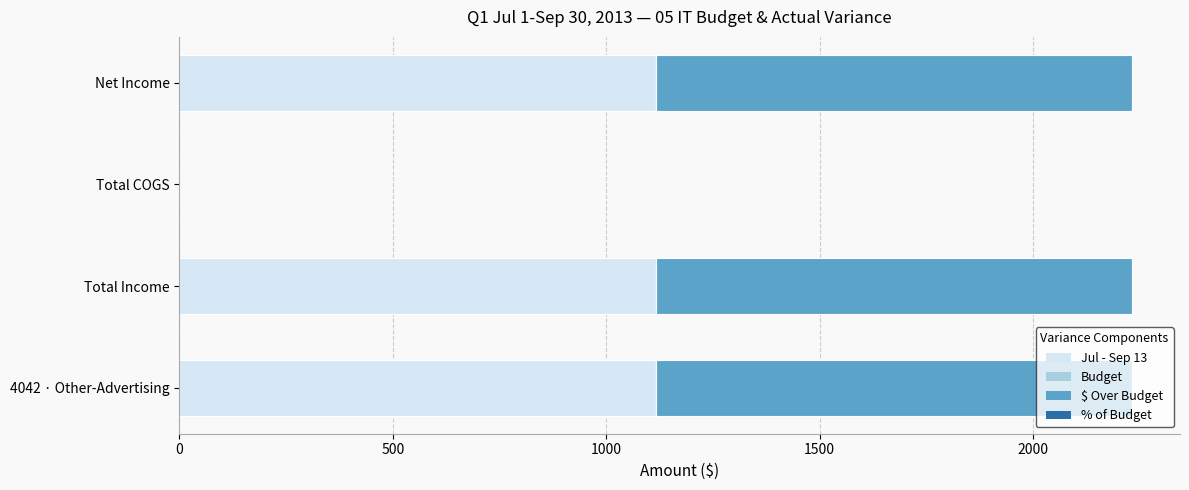

True or false: Jul - Sep 13 has a value of 1116 at Net Income.

True